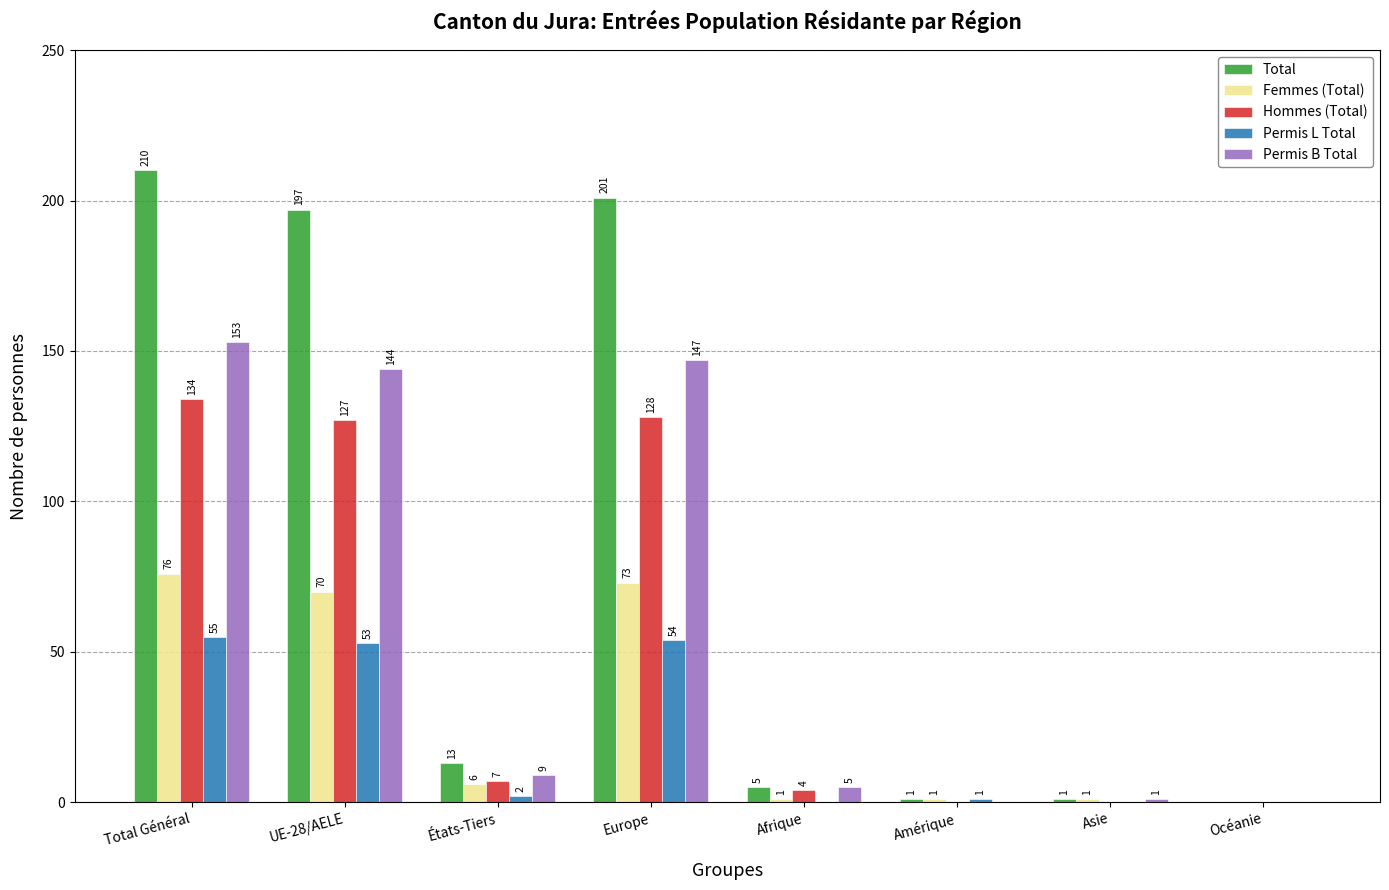

How many groups of bars are there?

8